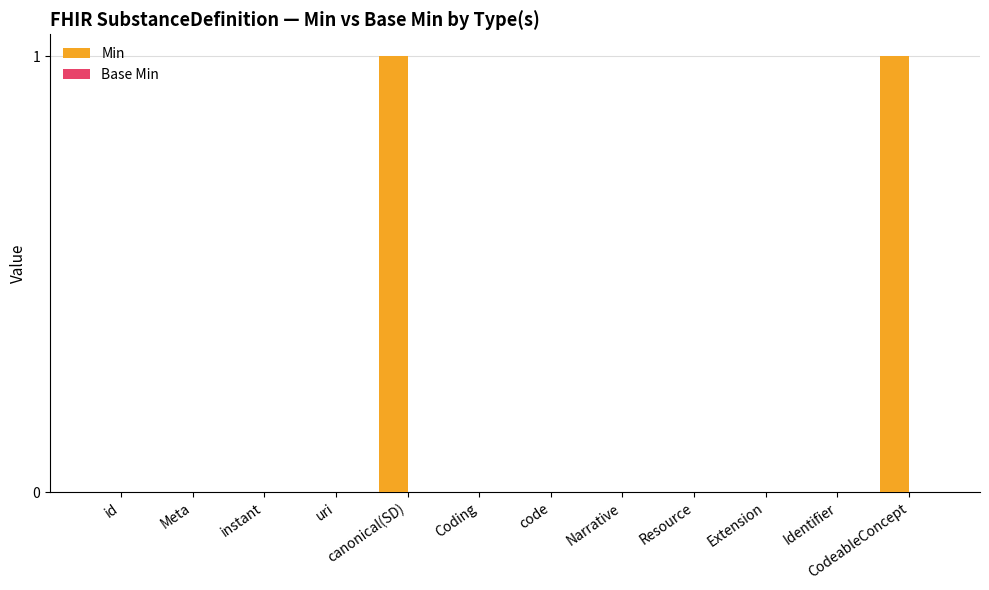

Are the bars horizontal?

No